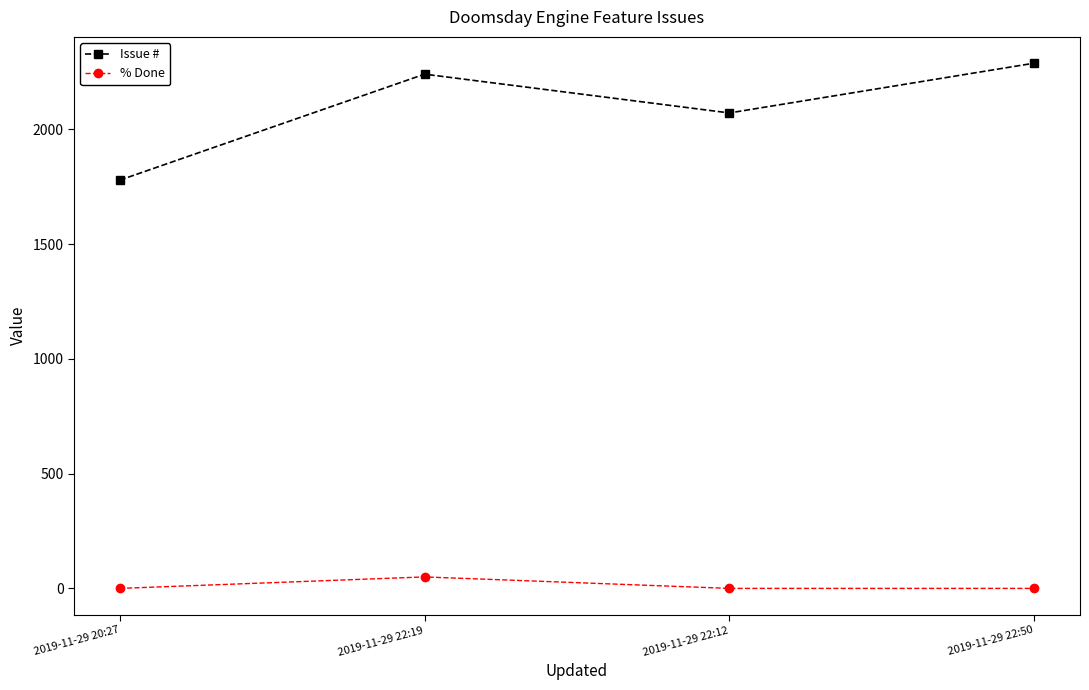

What is the sum of all % Done values?

50